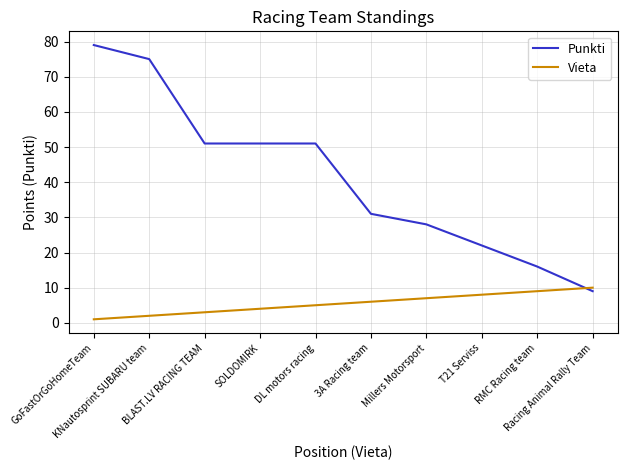

Reading left to right, list all the values displayed in this chart.

Punkti: GoFastOrGoHomeTeam=79	KNautosprint SUBARU team=75	BLAST.LV RACING TEAM=51	SOLDOMIRK=51	DL motors racing=51	3A Racing team=31	Millers Motorsport=28	T21 Serviss=22	RMC Racing team=16	Racing Animal Rally Team=9
Vieta: GoFastOrGoHomeTeam=1	KNautosprint SUBARU team=2	BLAST.LV RACING TEAM=3	SOLDOMIRK=4	DL motors racing=5	3A Racing team=6	Millers Motorsport=7	T21 Serviss=8	RMC Racing team=9	Racing Animal Rally Team=10